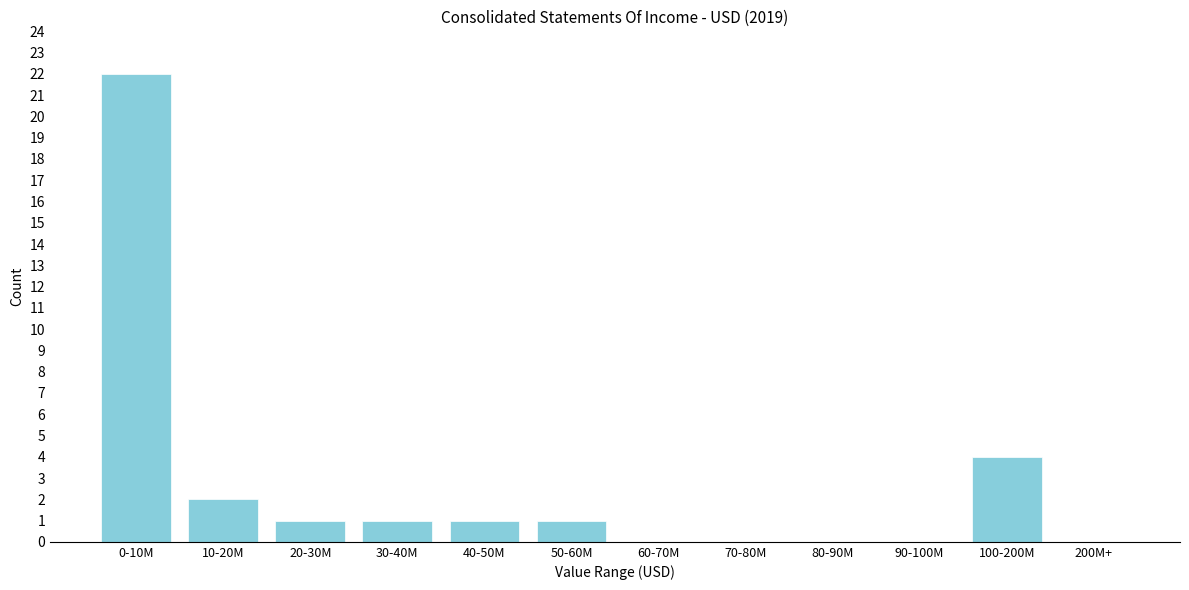

Reading right to left, list all the values displayed in this chart.

200M+=0	100-200M=4	90-100M=0	80-90M=0	70-80M=0	60-70M=0	50-60M=1	40-50M=1	30-40M=1	20-30M=1	10-20M=2	0-10M=22